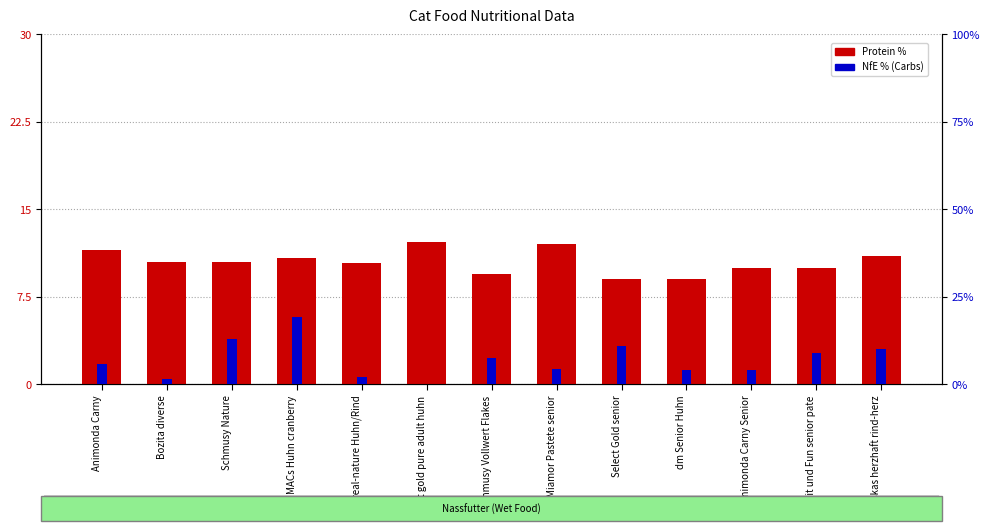

What position from the right is Select Gold senior?

5